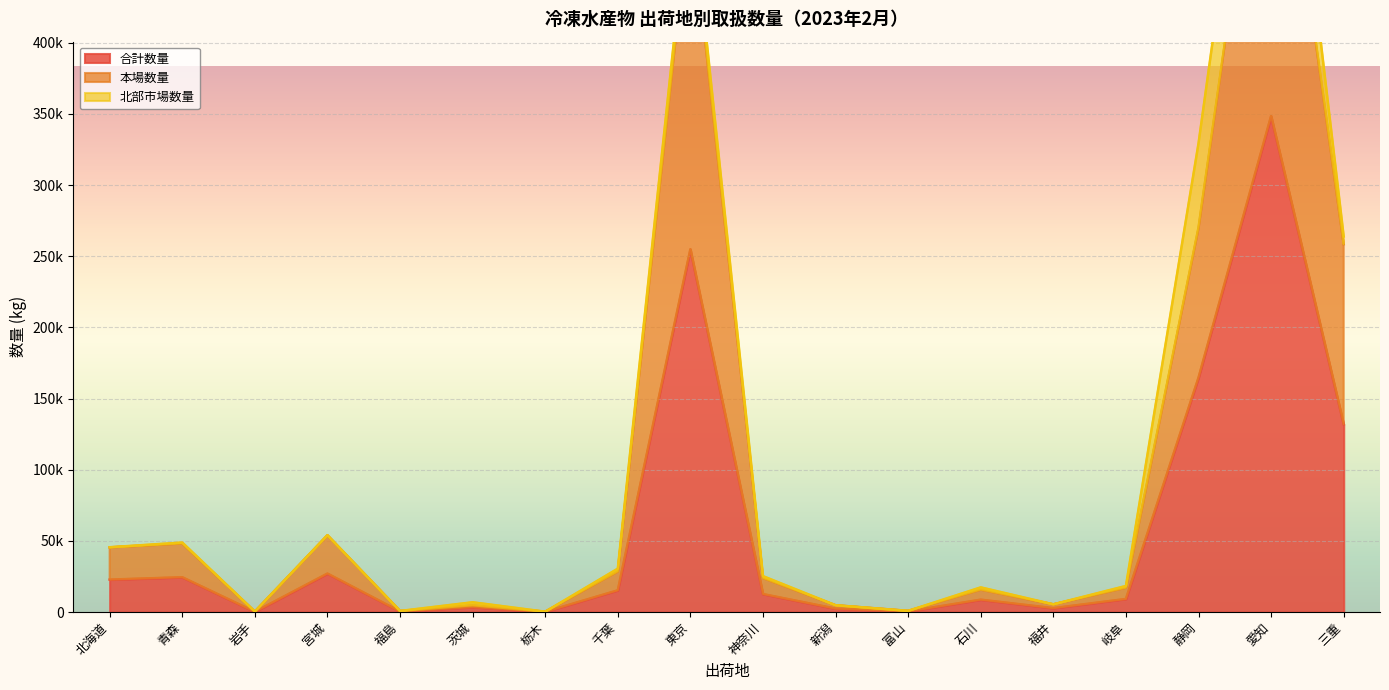

True or false: 合計数量 and 本場数量 intersect in this chart.

False